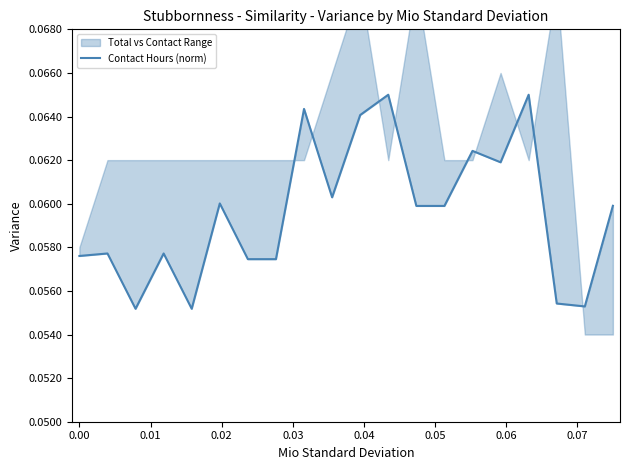

What is the value of the 7th point from the left?

0.1